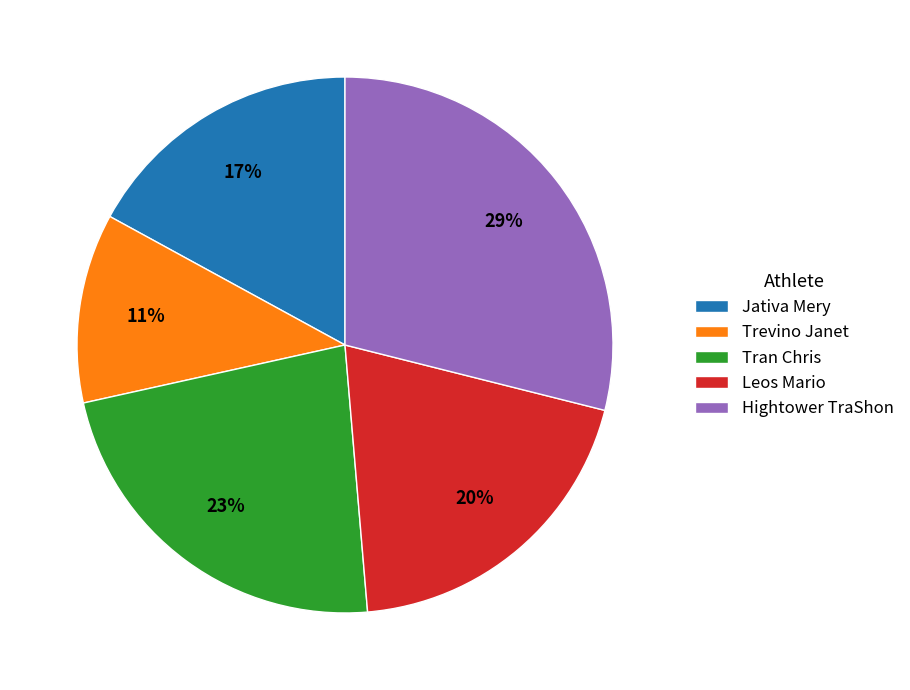

How many segments does this pie chart have?

5